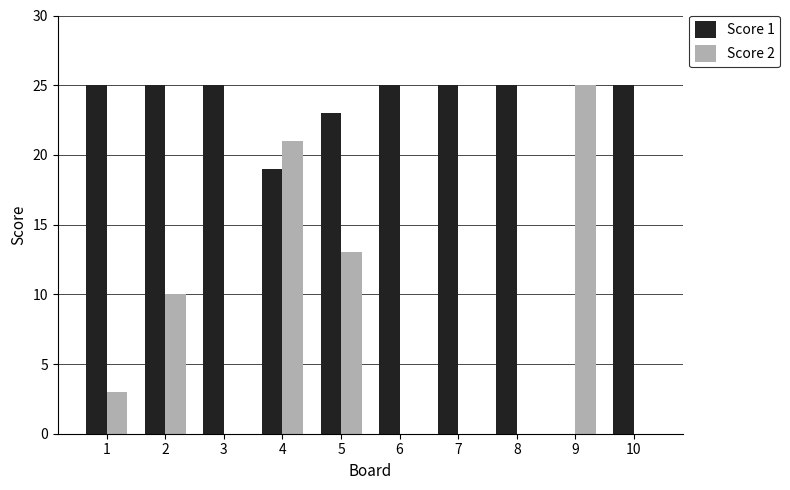

What is the sum of all Score 2 values?

72